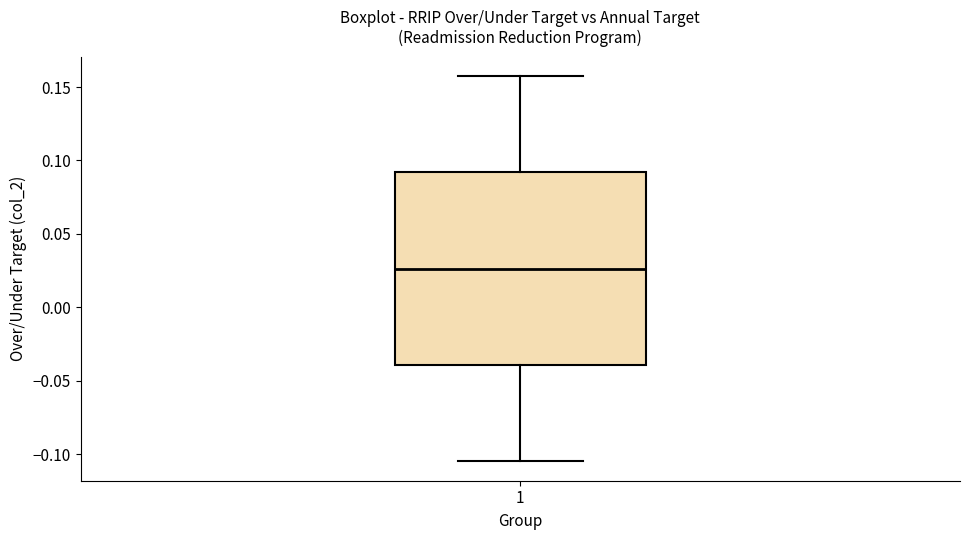

Where does the median line of the box at x = 1 sit on the y-axis? The values are not printed on the chart, so give them approximately, as read against the axis.

0.025